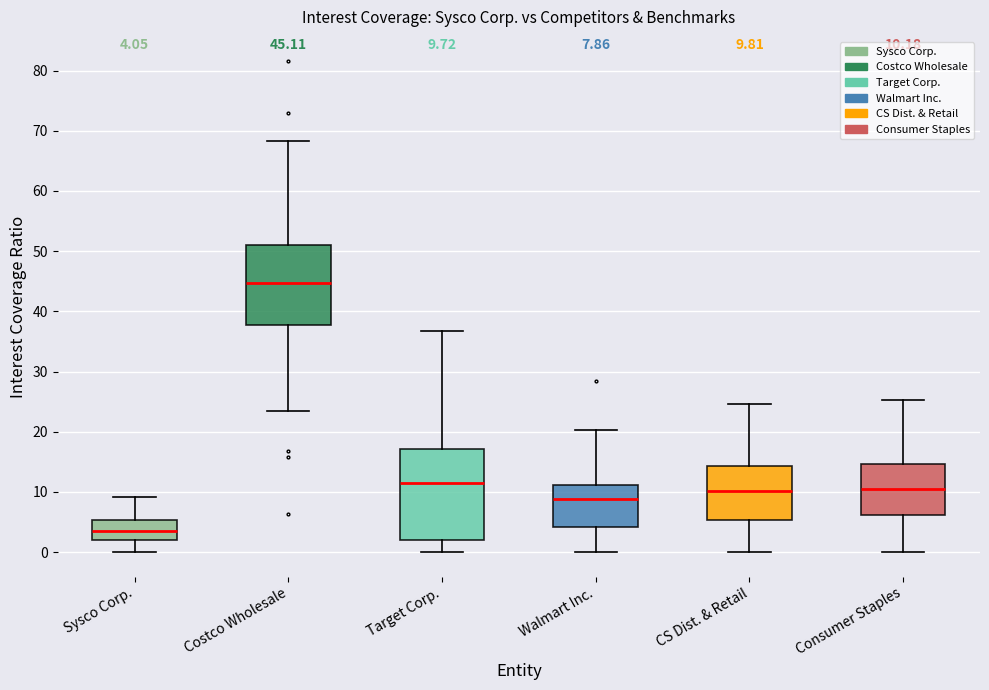

Which box is the tallest, from its lower edge to its upper edge?

Target Corp.